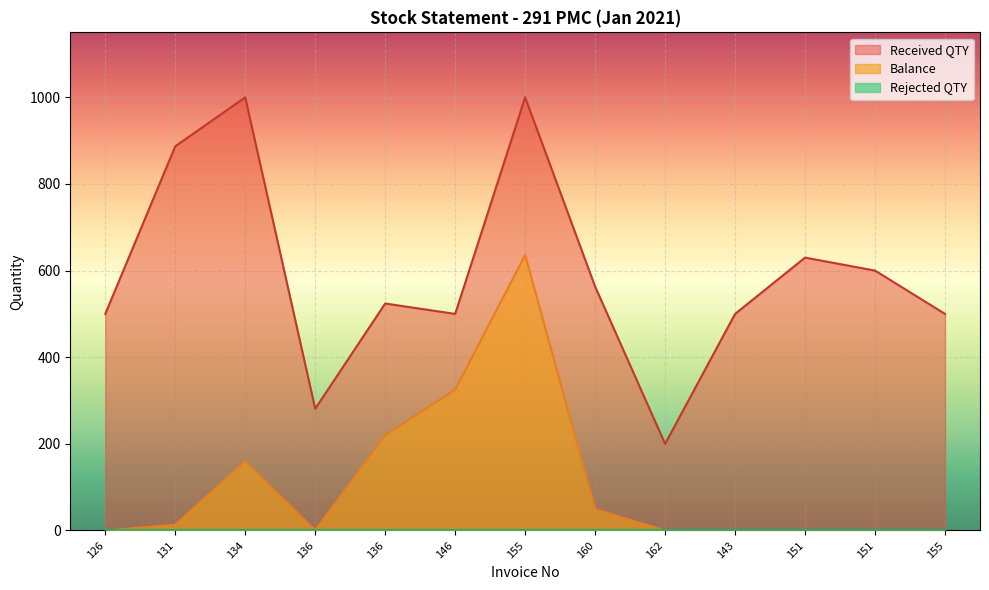

True or false: Received QTY has more than 1 points higher than both neighbors.

True